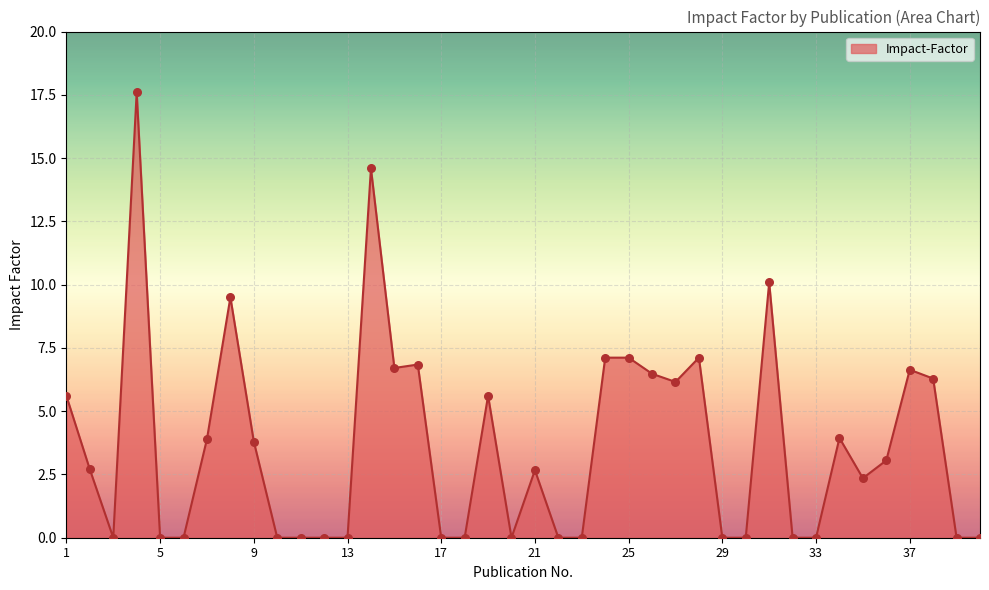

What is the greatest value displayed?

17.6